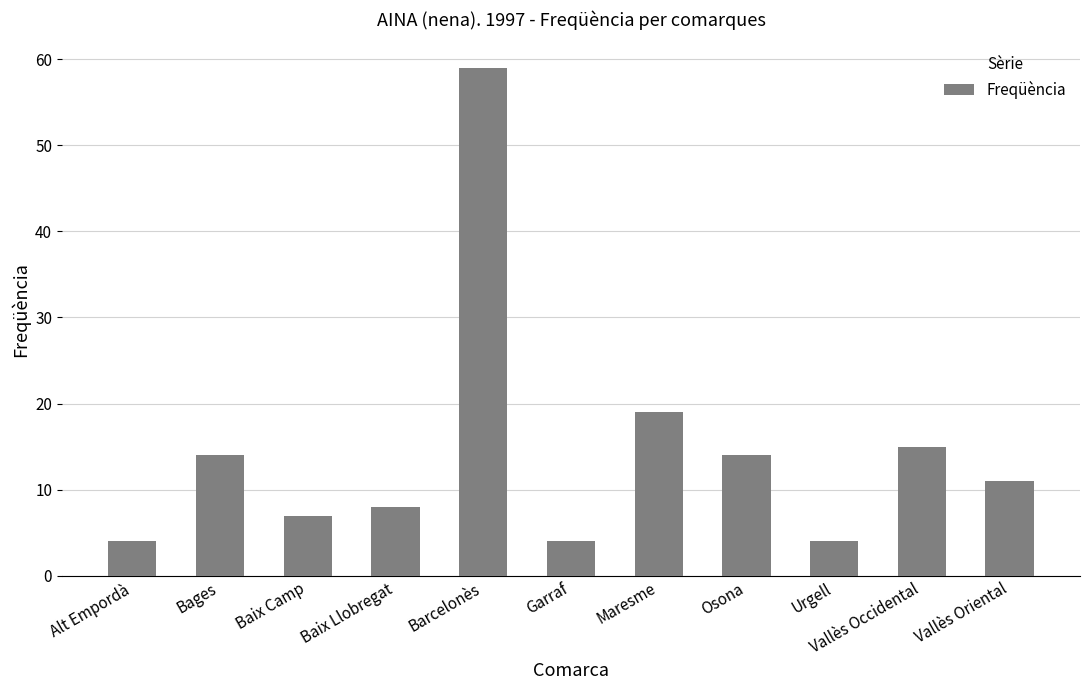

What is the label of the 2nd bar from the left?

Bages